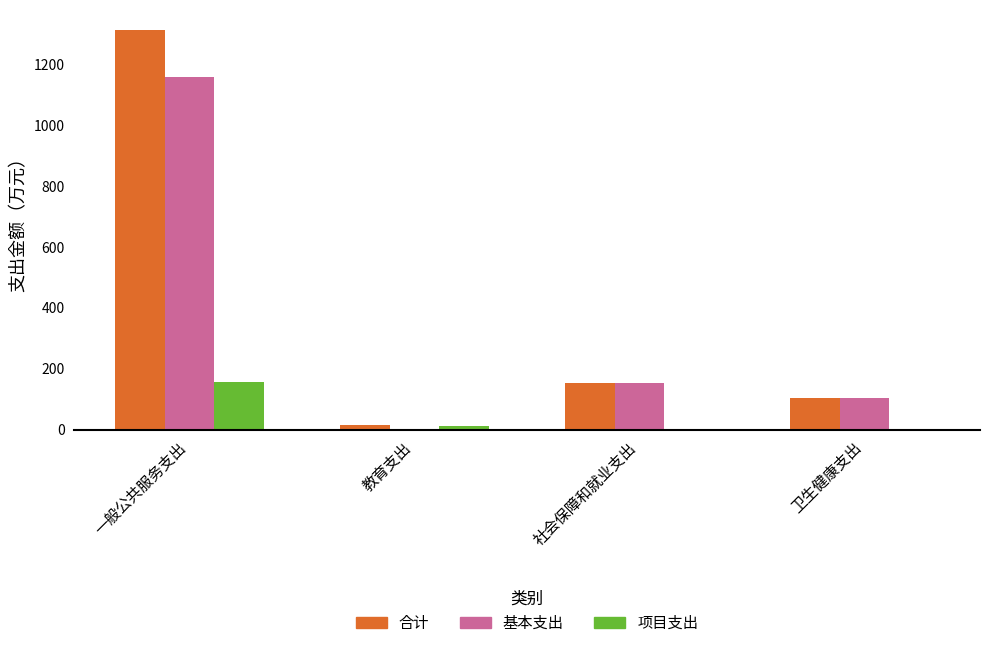

How many values in the 基本支出 series exceed 152?

2